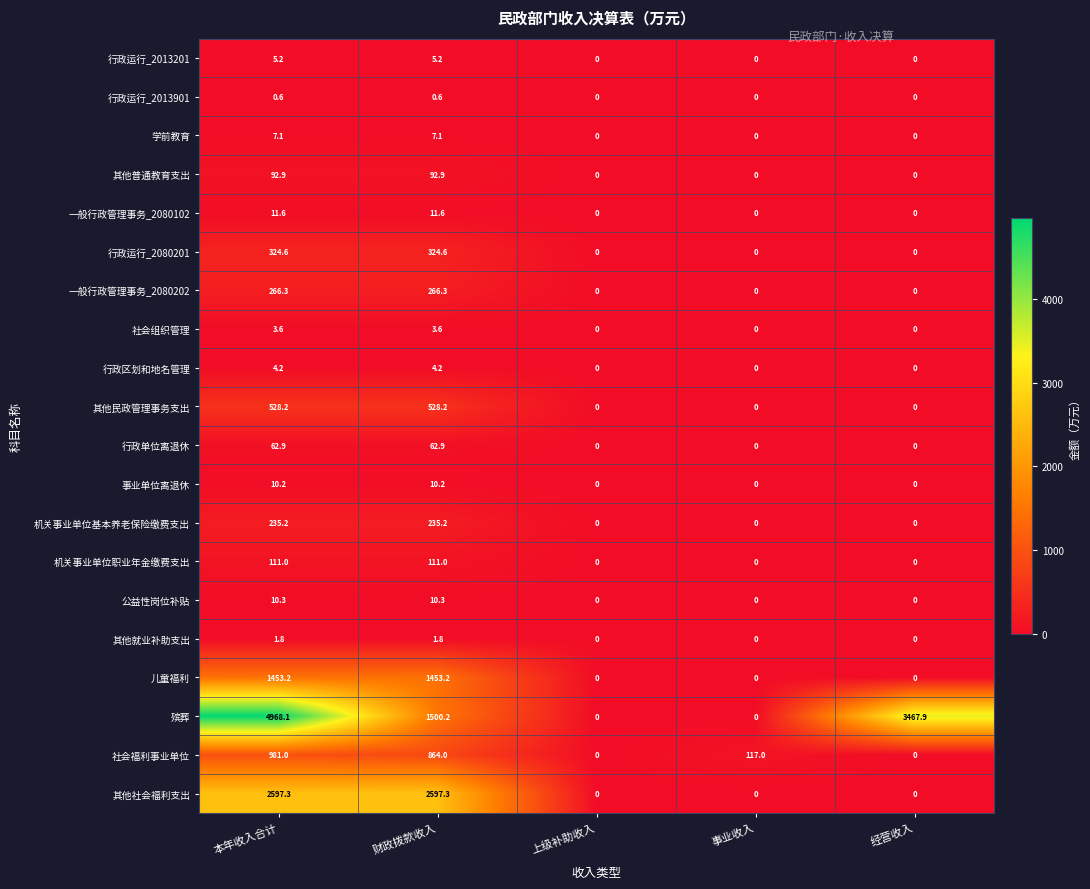

What is the difference between the second highest and second lowest values in the 一般行政管理事务_2080102 series?

11.6